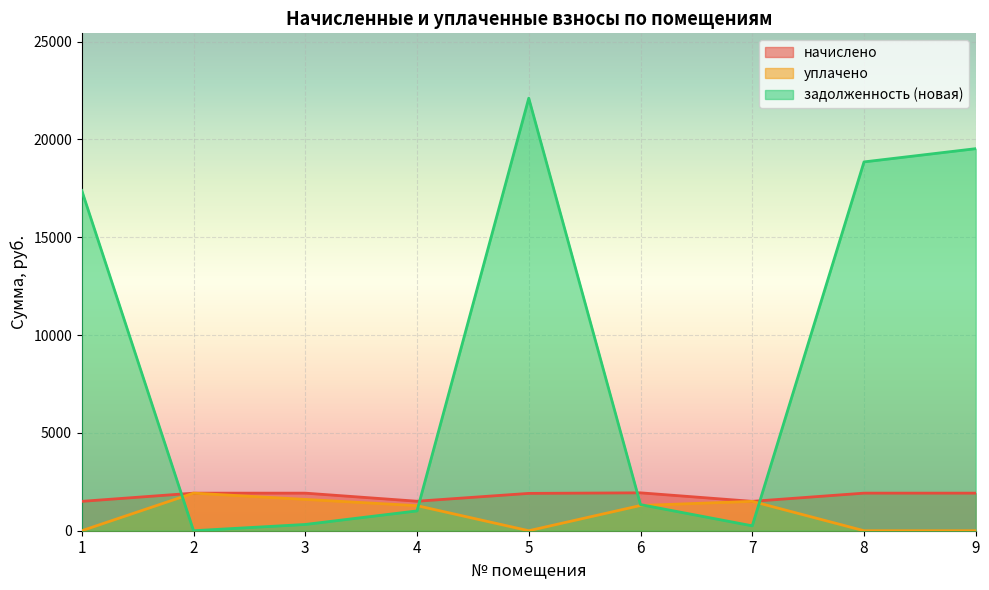

What are all the series names shown in the legend?

начислено, уплачено, задолженность (новая)